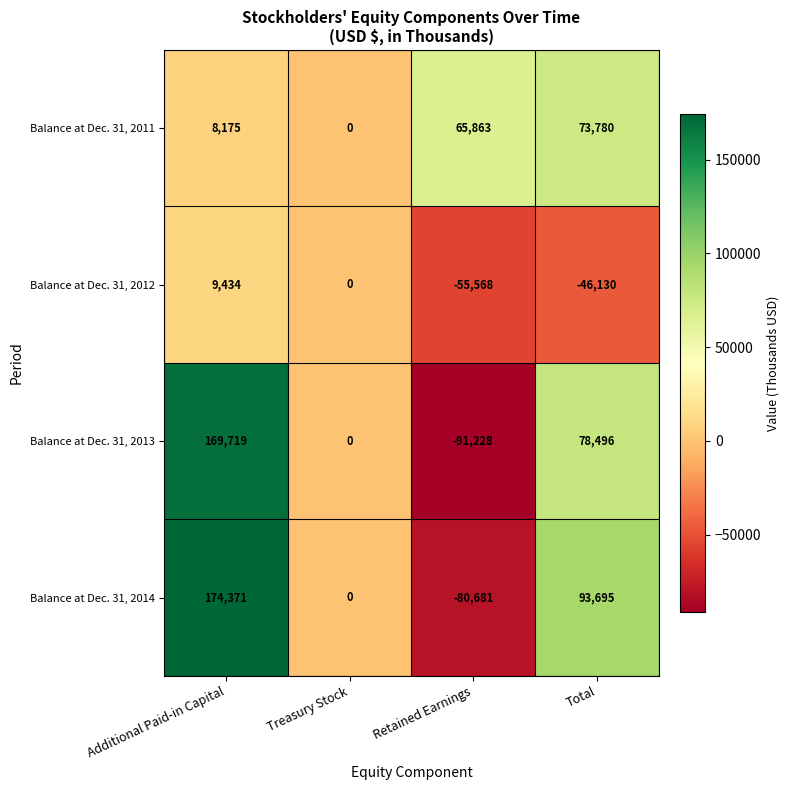

How many negative values does the Balance at Dec. 31, 2012 series have?

2